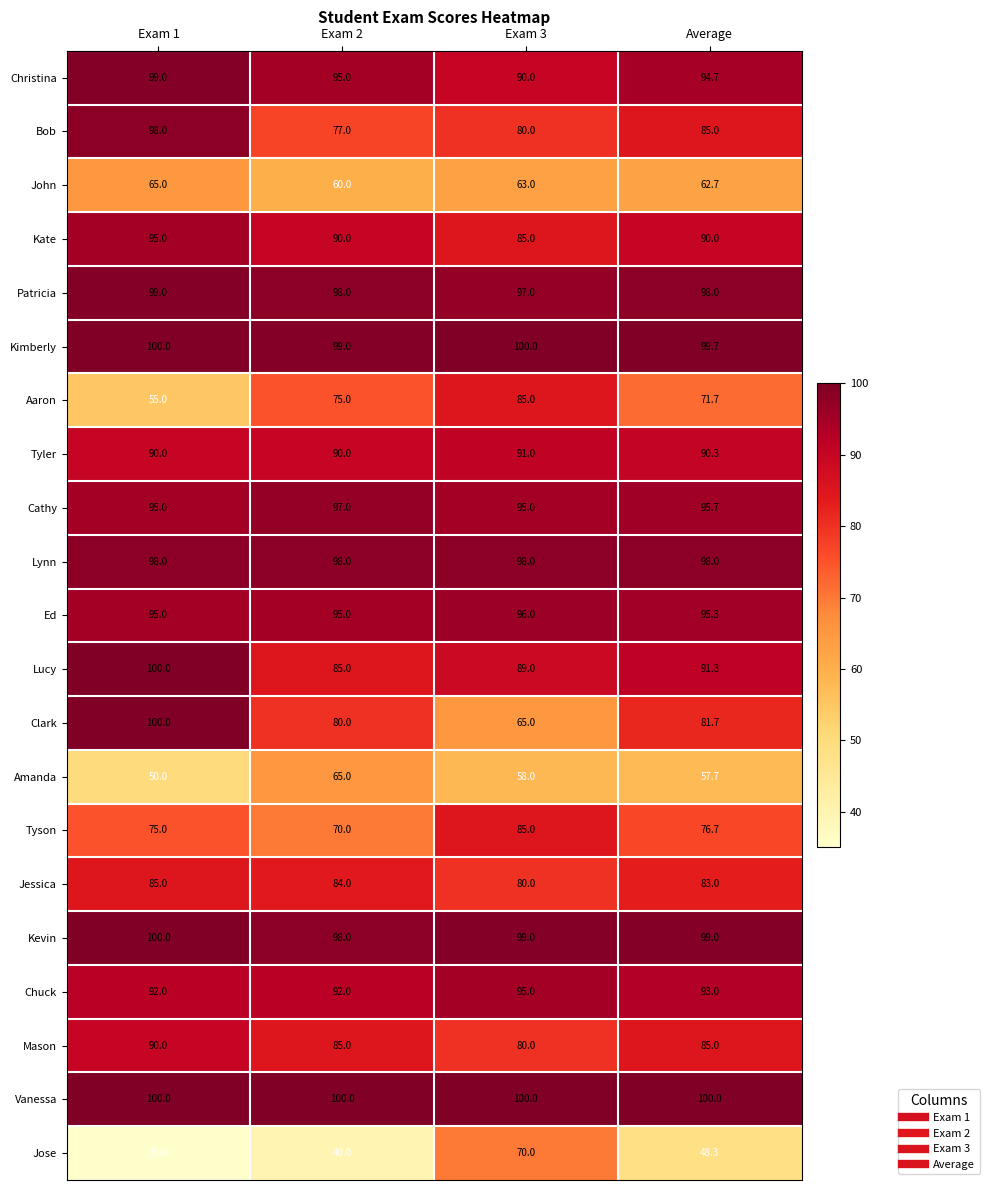

What is the approximate value of Jose at Exam 3?

70.0